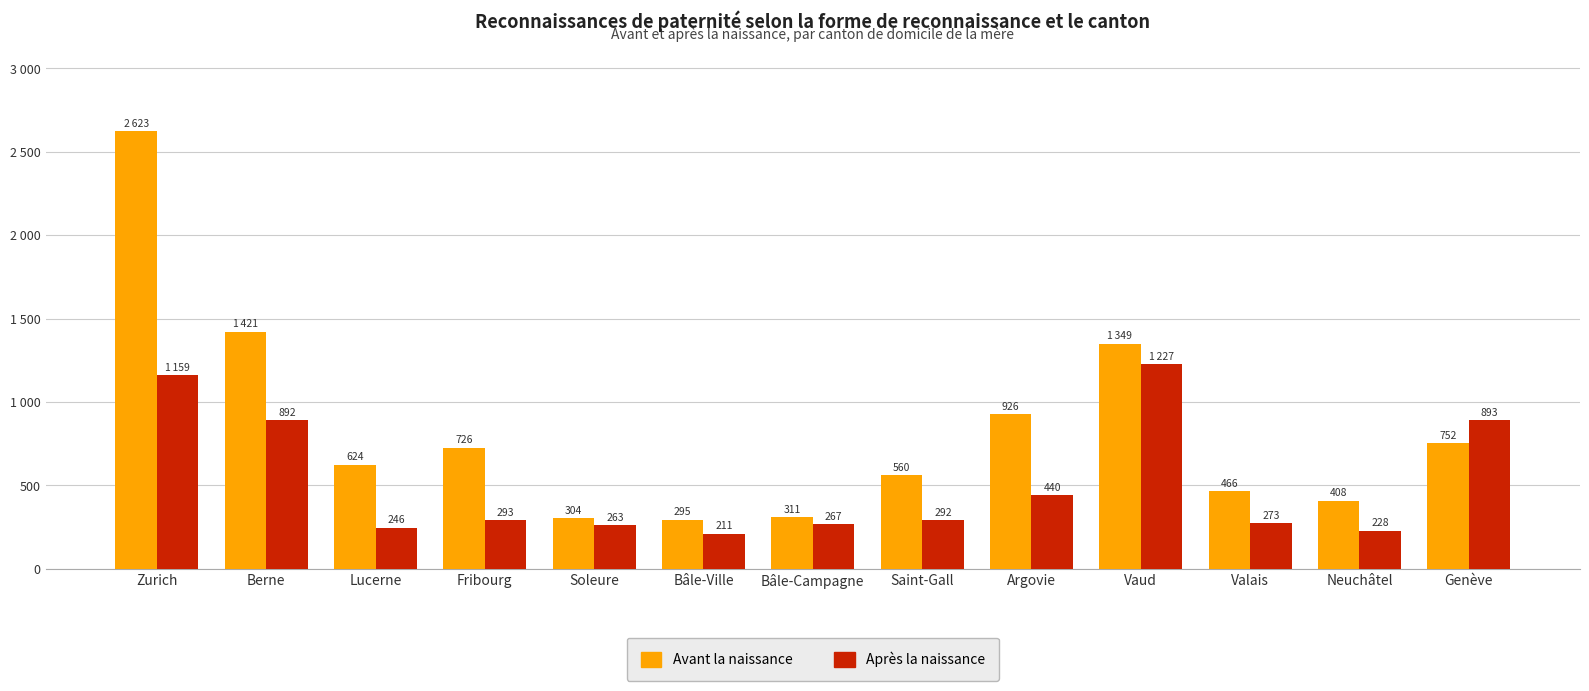

What are all the series names shown in the legend?

Avant la naissance, Après la naissance